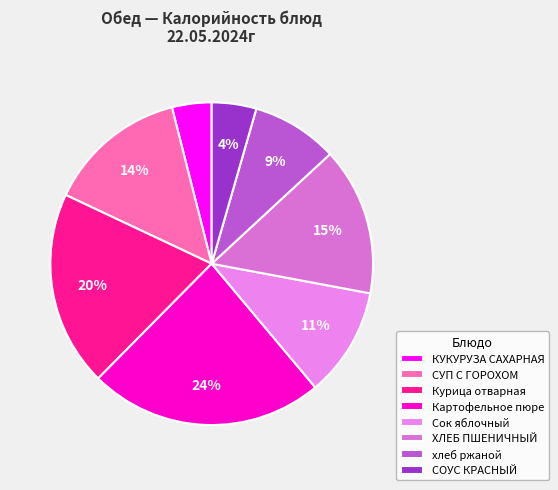

Count the number of slices in the pie.

8